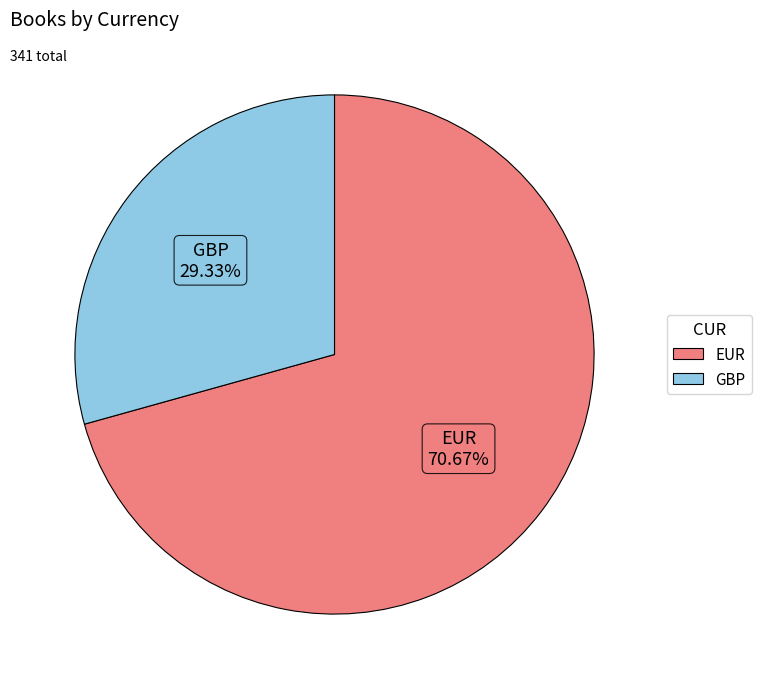

What is the smallest slice in the pie chart?

GBP